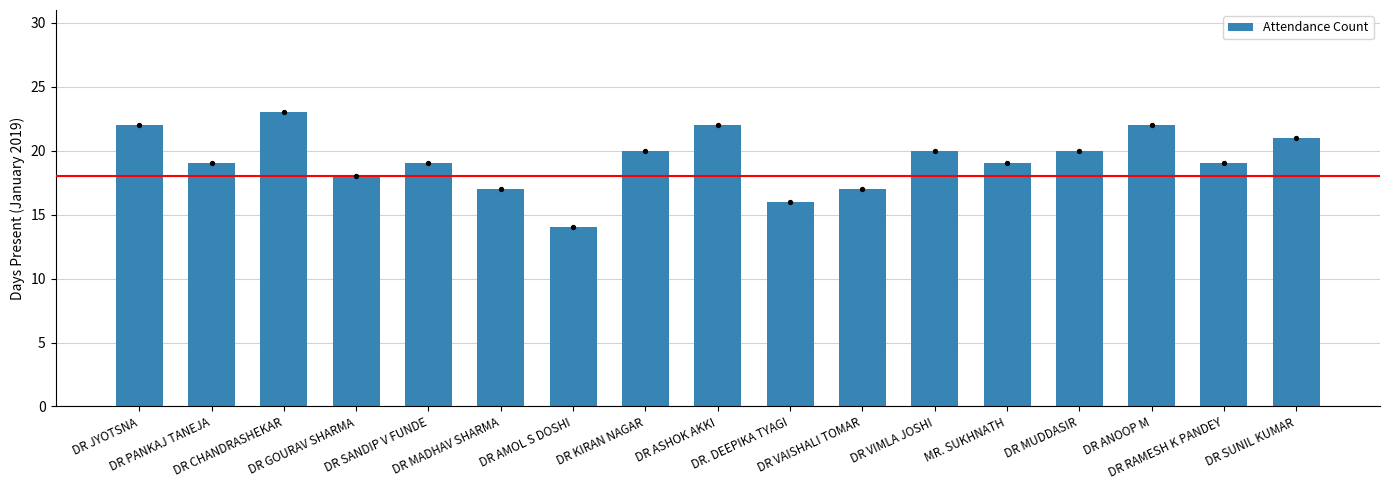

What is the ratio of the value at MR. SUKHNATH to the value at DR ANOOP M?

0.9